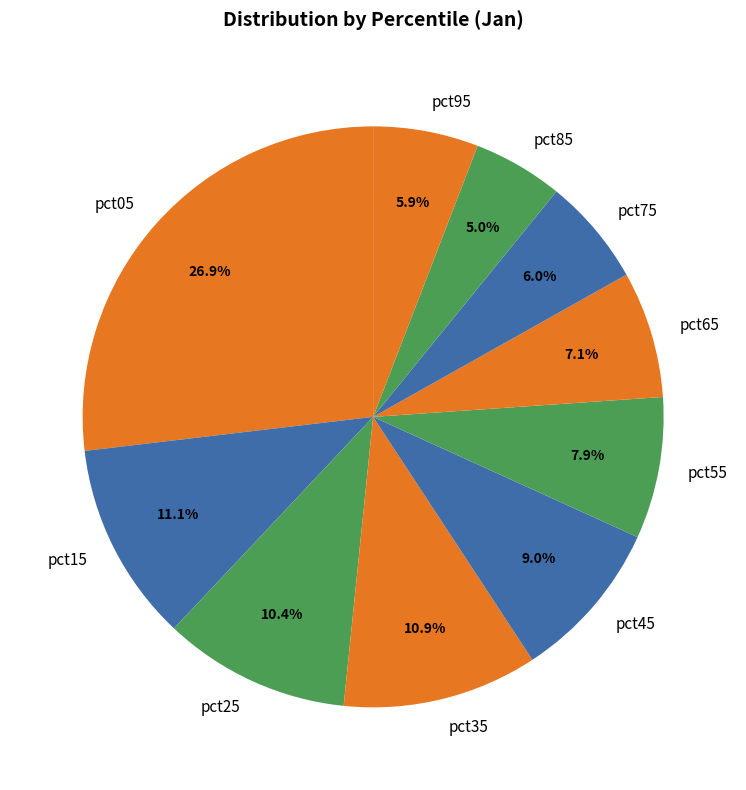

Which slice is the smallest?

pct85